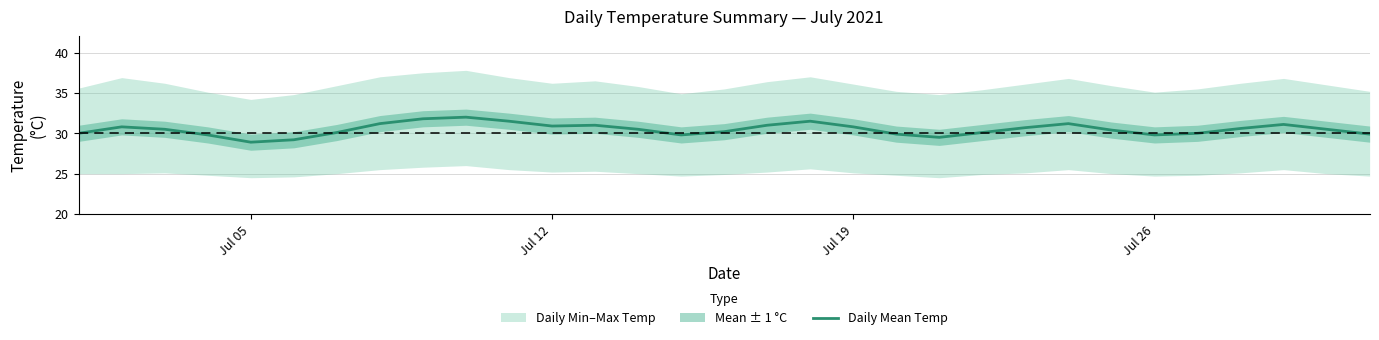

What is the lowest value of the Daily Mean Temp series?

28.9